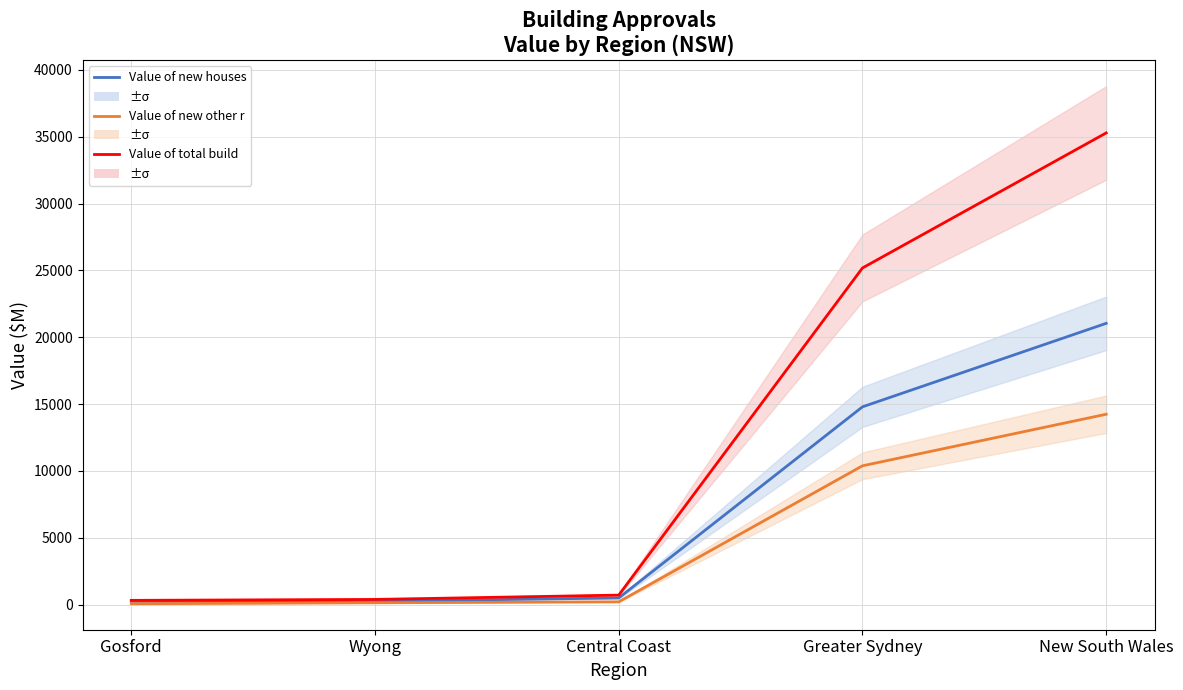

What is the label of the 4th point from the right?

Wyong